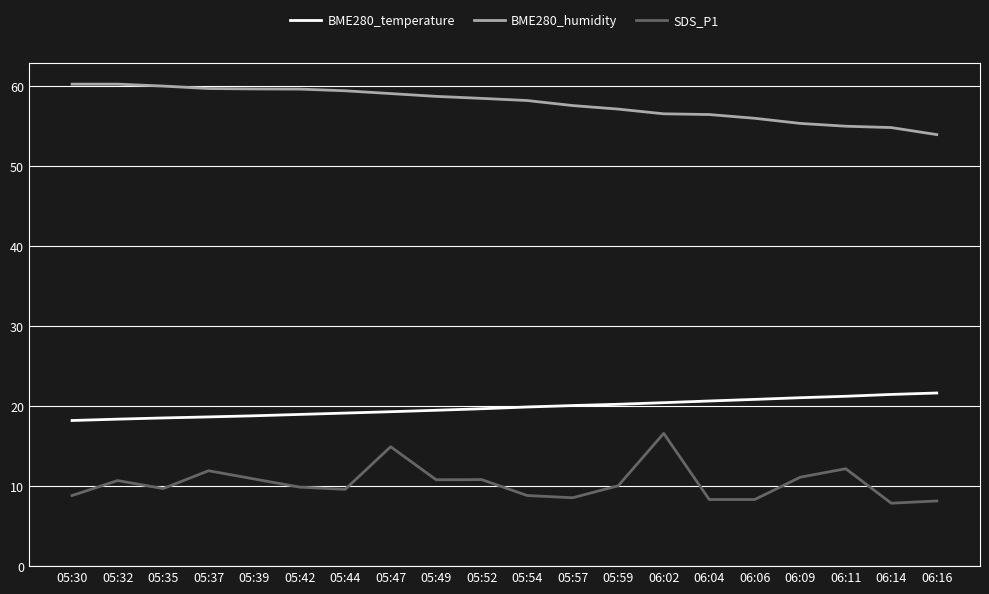

True or false: BME280_humidity and SDS_P1 cross at least once.

False